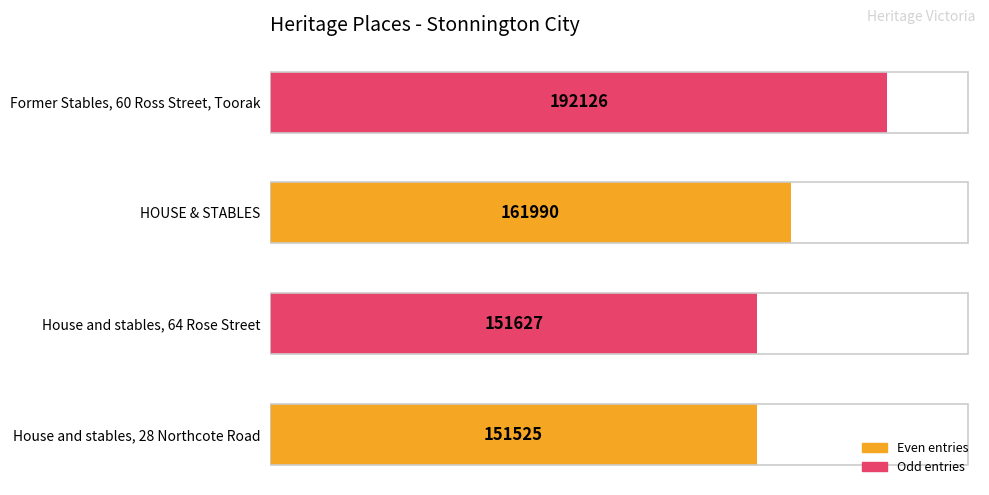

Does the chart contain stacked bars?

No